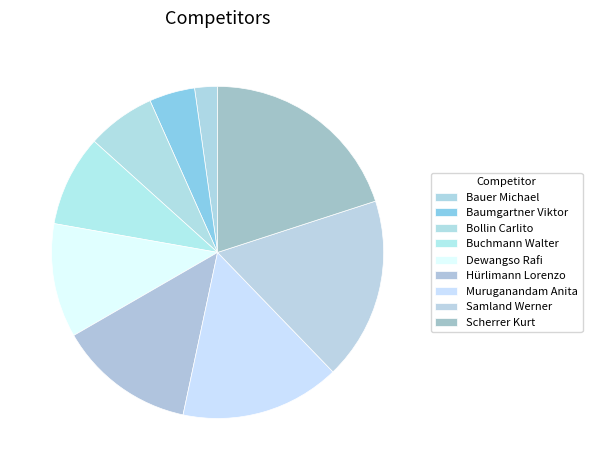

Combined, what portion of the pie is Baumgartner Viktor and Bauer Michael?

6.7%